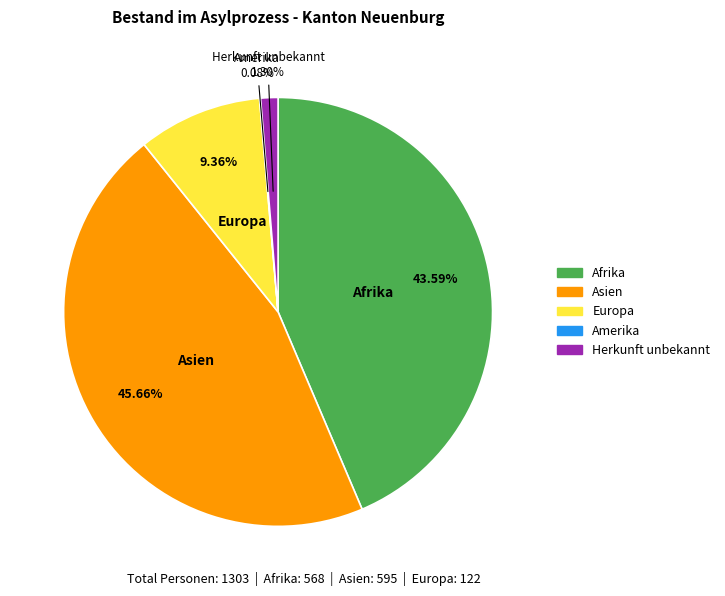

Is there any slice that represents more than half of the pie?

No